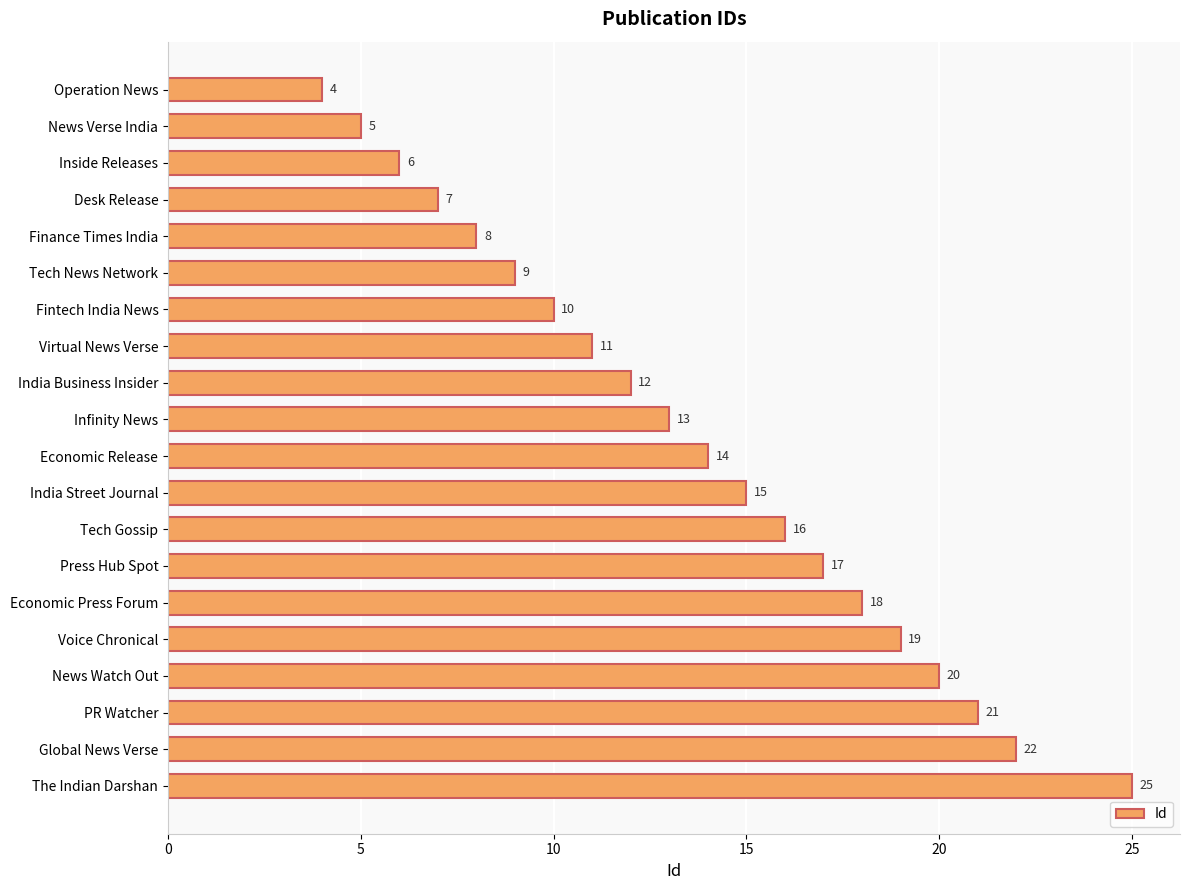

What is the change in value from Finance Times India to Press Hub Spot?

+9